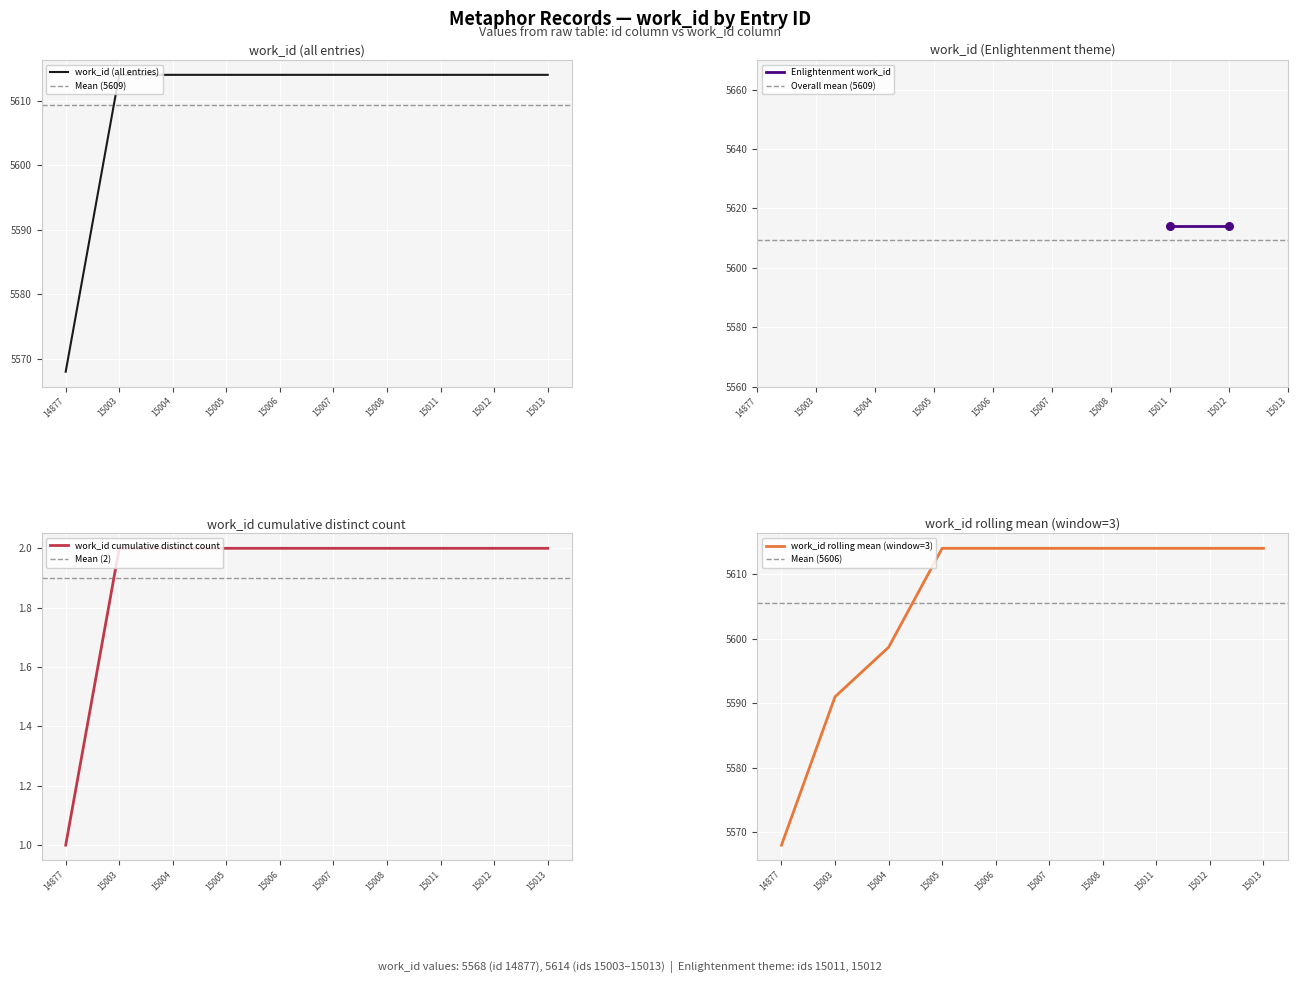

What is the change in value from 14877 to 15013?

+46